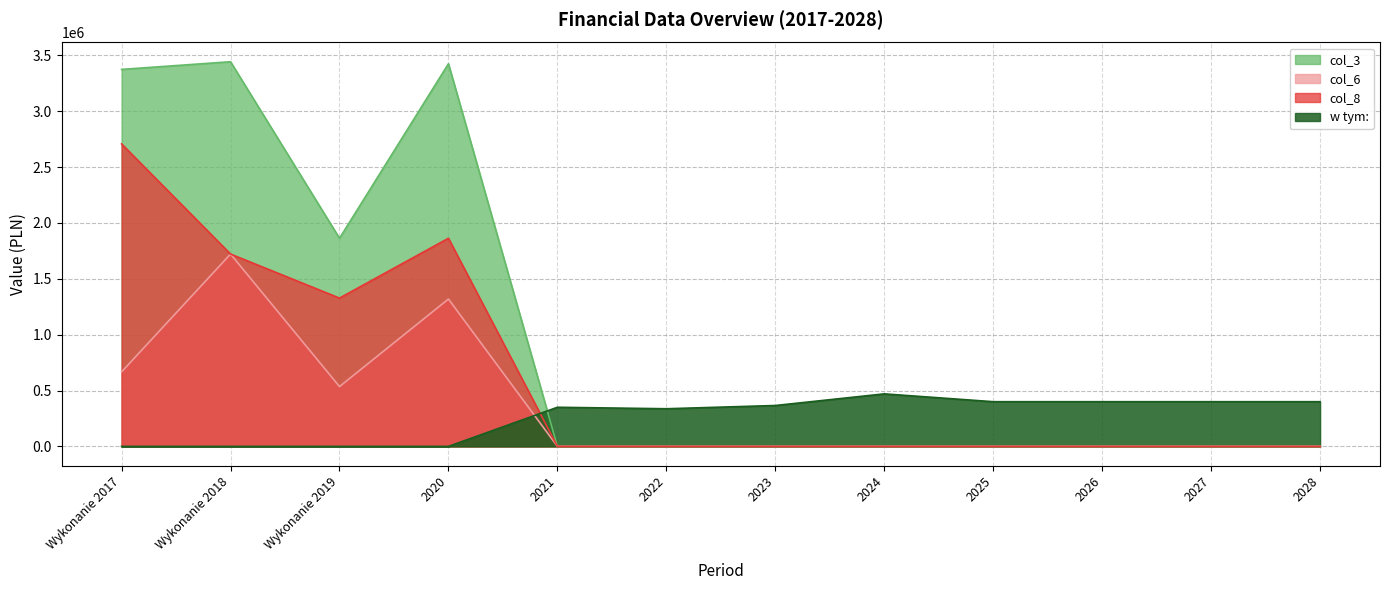

What is the maximum value for col_3?

3442449.4